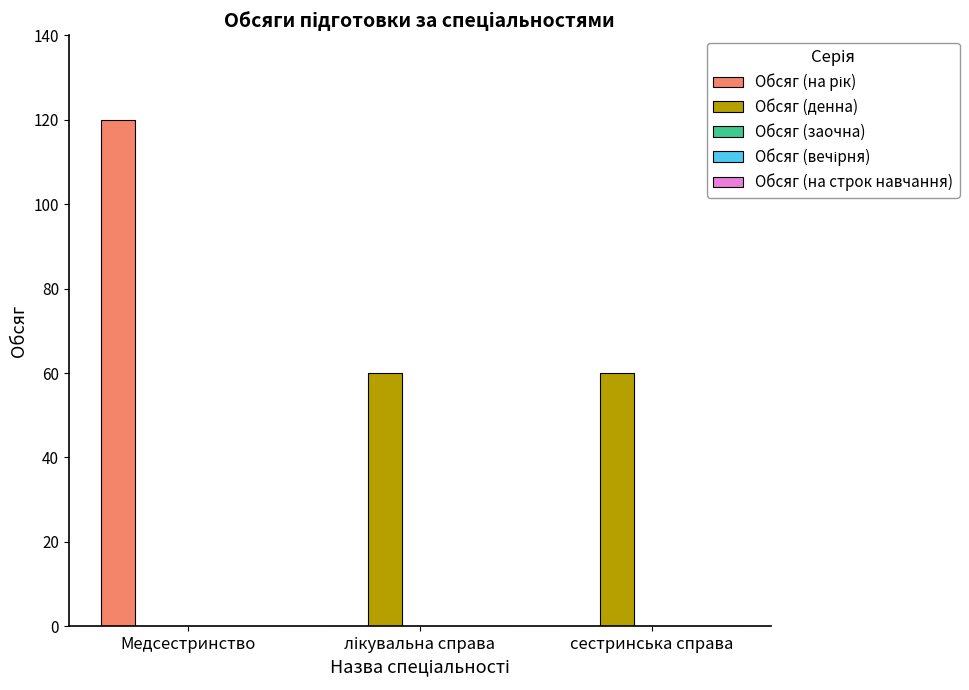

What is the maximum value for Обсяг (денна)?

60